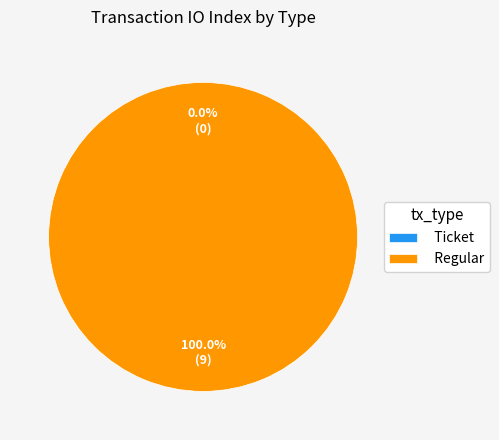

Rank the categories by value from highest to lowest.

Regular, Ticket